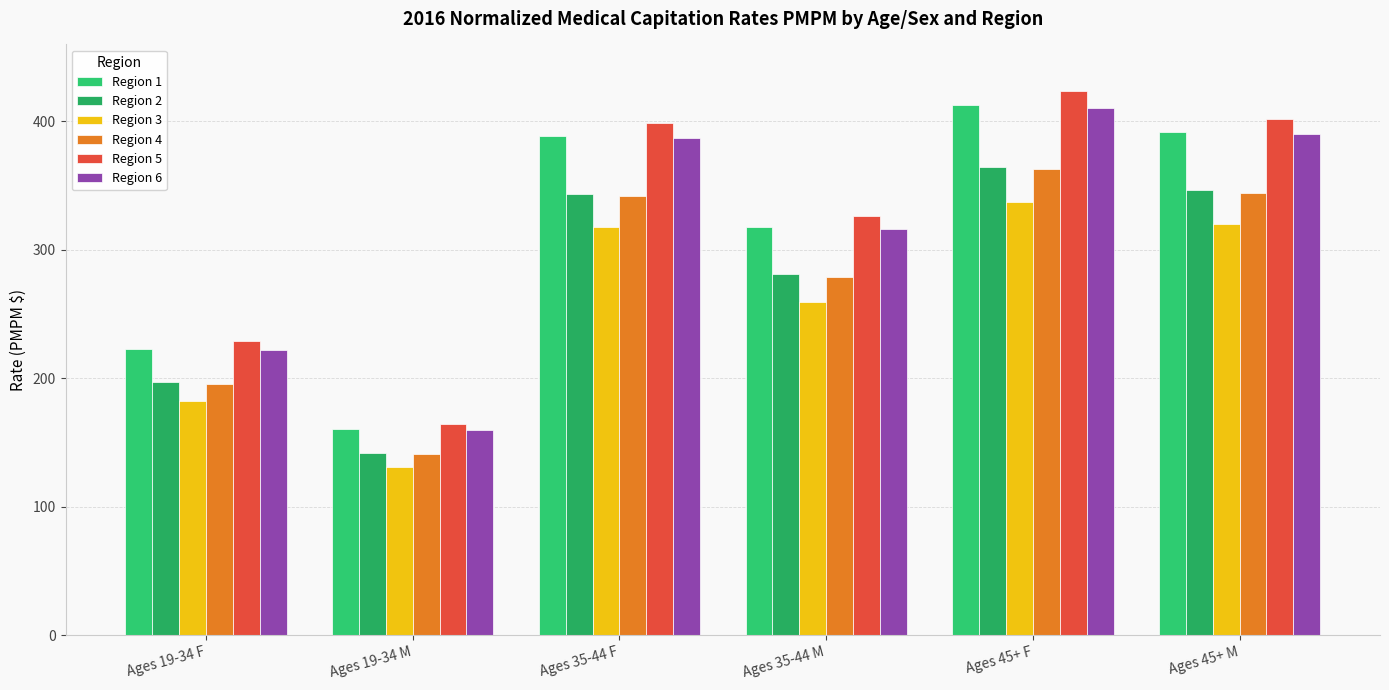

What is the total value across all series at Ages 45+ M?

2195.1